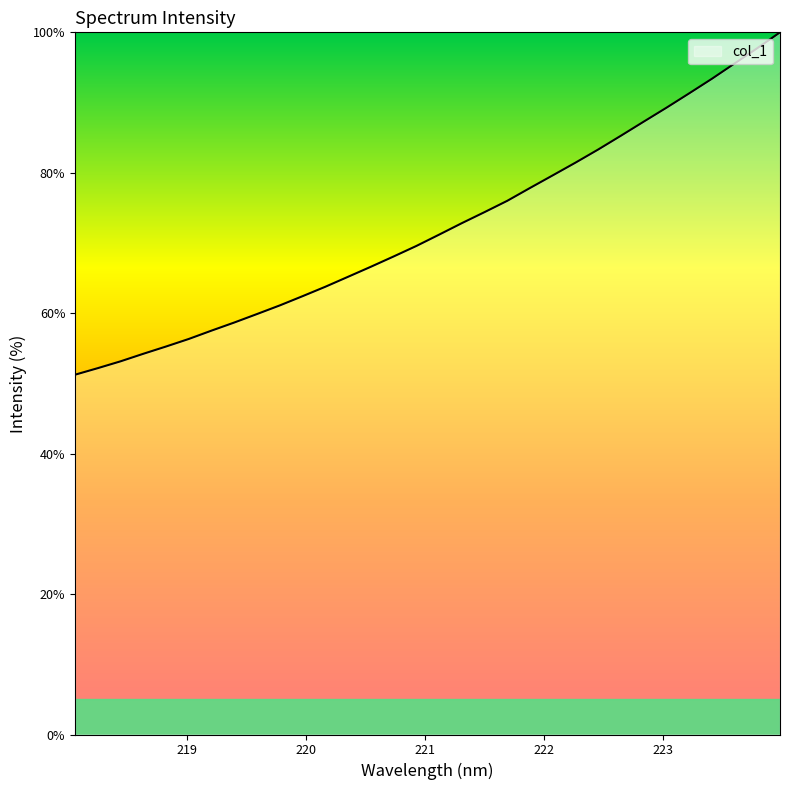

What is the smallest value displayed?

51.2